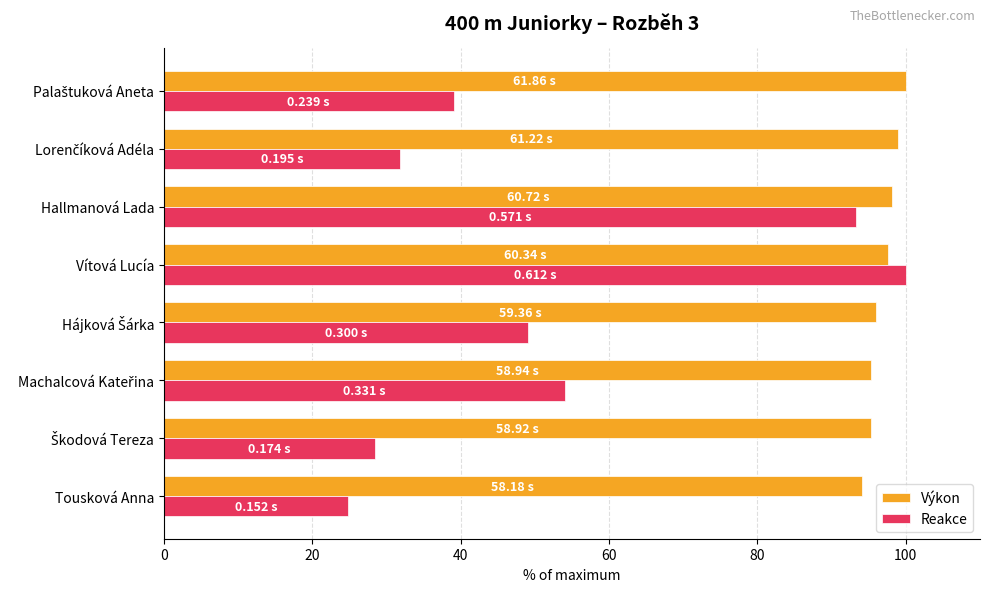

Which series has the widest spread of values?

Reakce